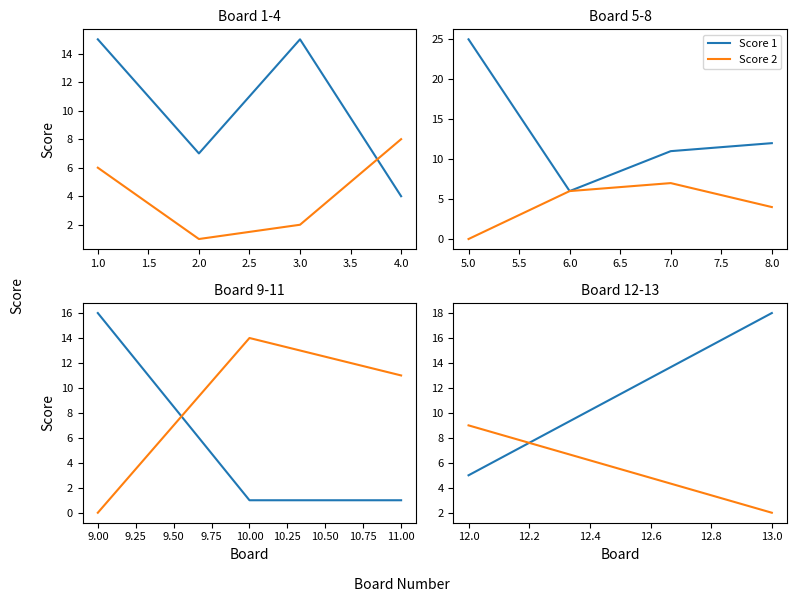

How many values in the Score 2 series are below 9?

1